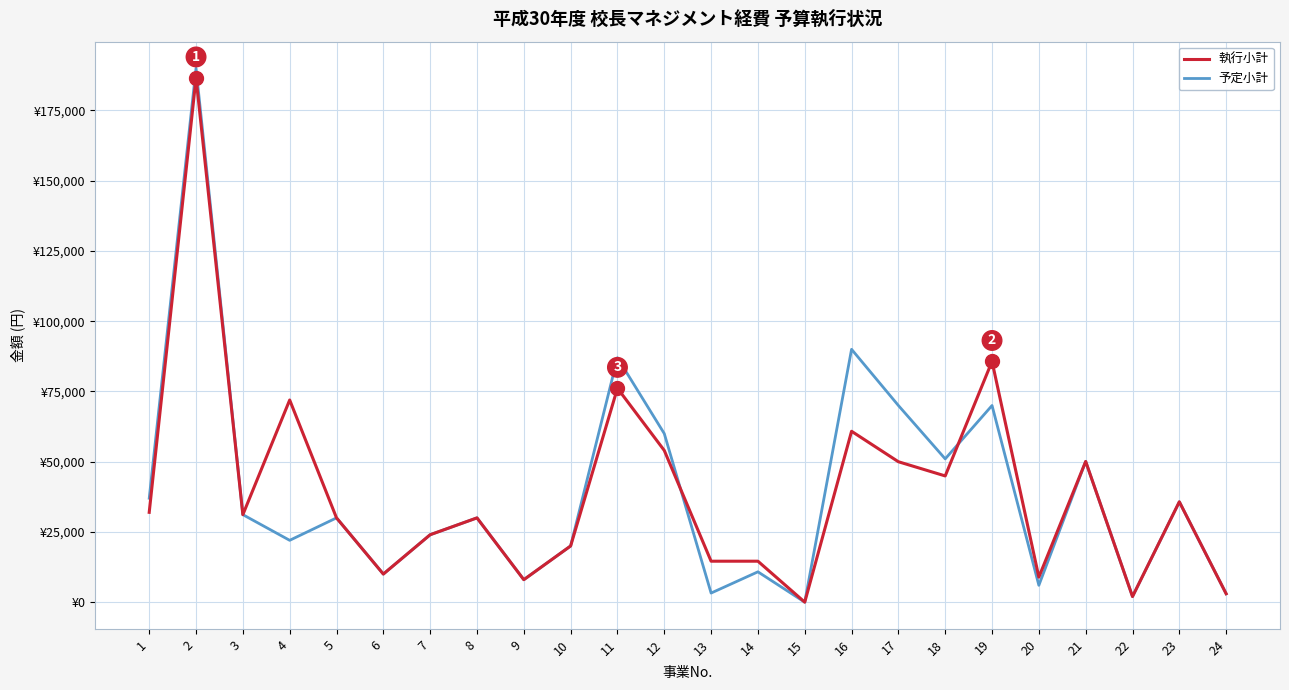

At which label does 執行小計 first exceed 31148?

1